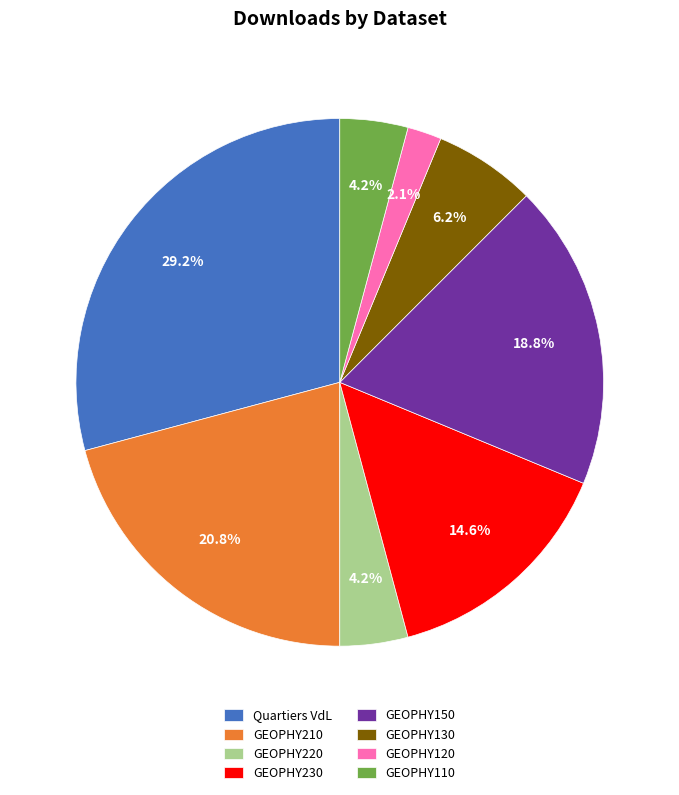

Which has a higher value, GEOPHY230 or GEOPHY150?

GEOPHY150